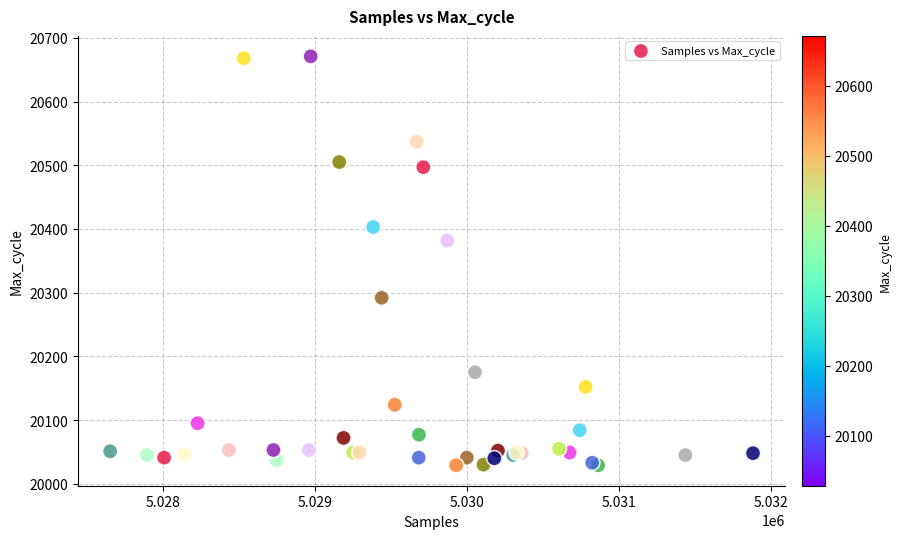

What Y value in the scatter plot is closest to 20350?

20382